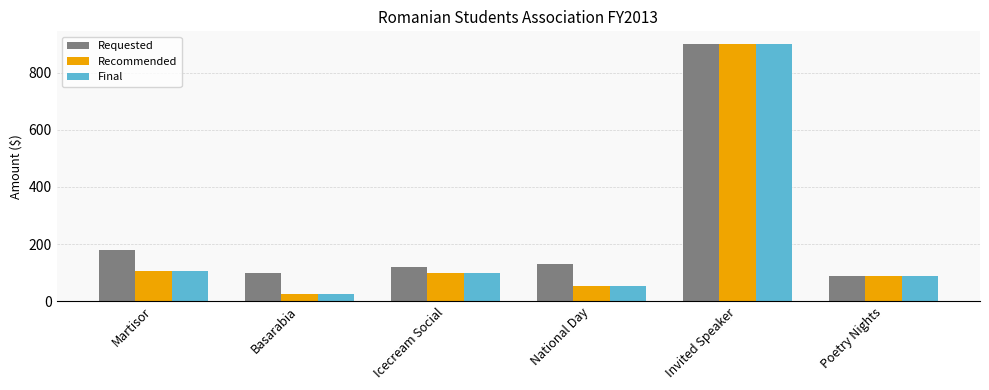

Read the Recommended value at Poetry Nights.

90